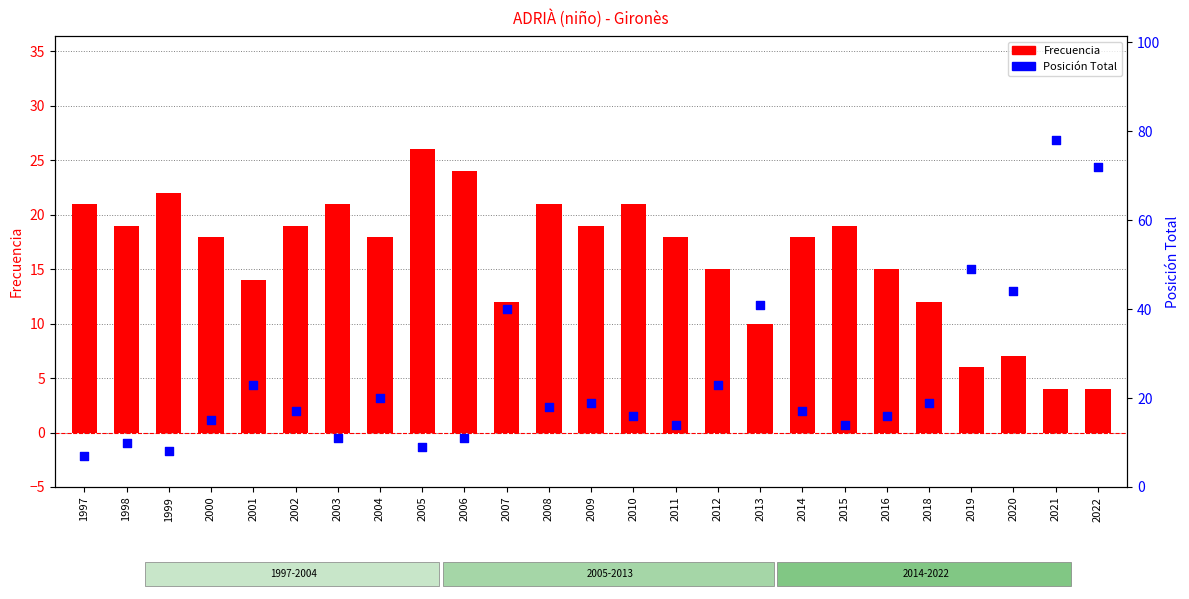

What is the total value across all series at 1999?

30